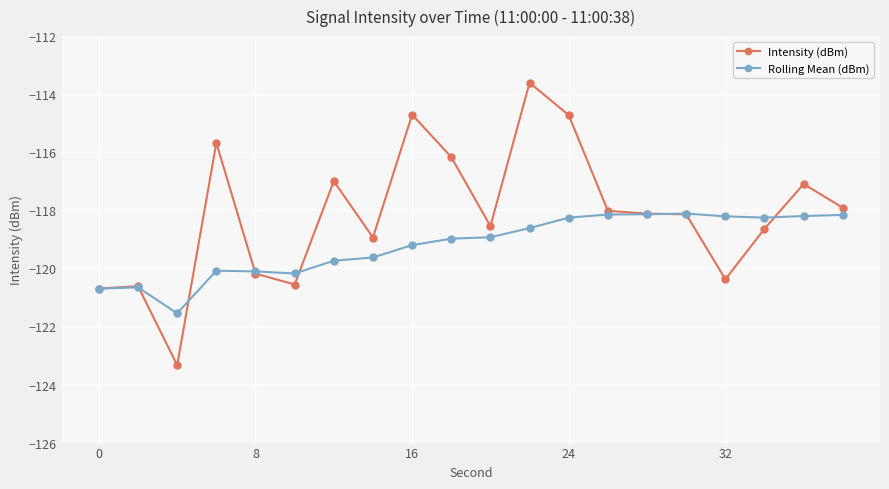

Which series has the widest spread of values?

Intensity (dBm)